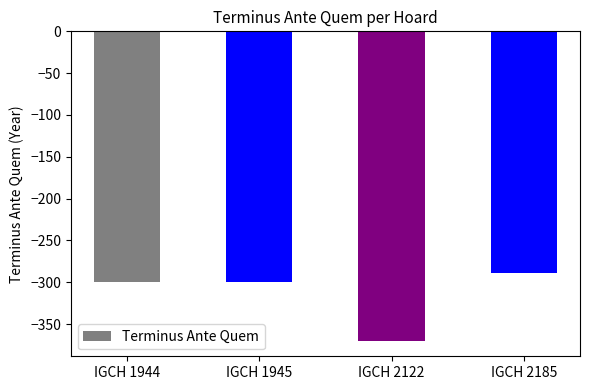

Count the values in the range -300 to -289.

3